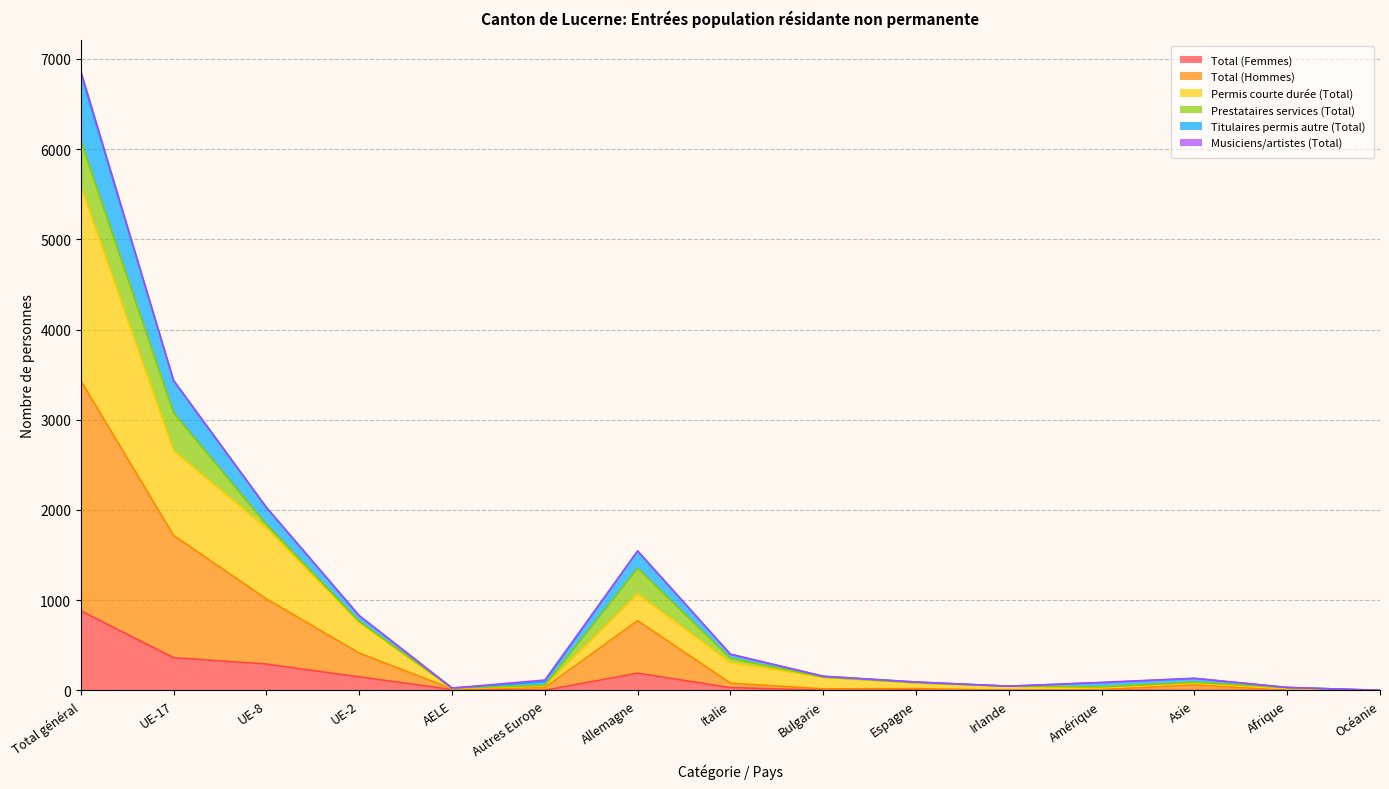

What is the maximum value for Total (Femmes)?

882